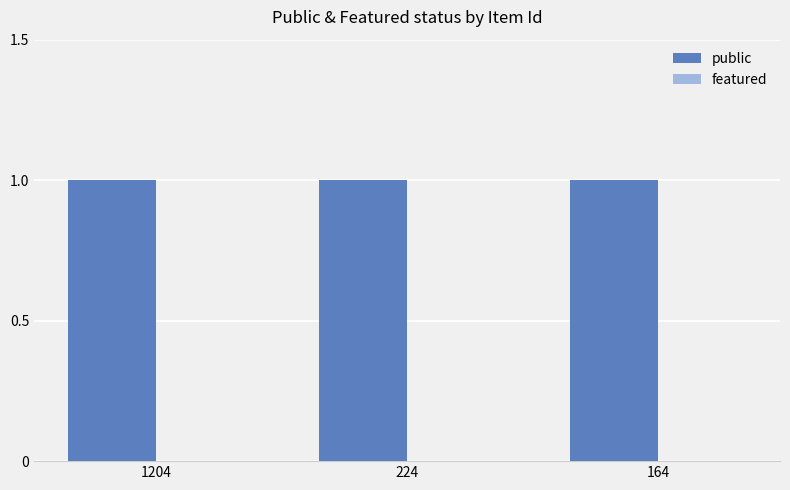

What is the sum of all public values?

3